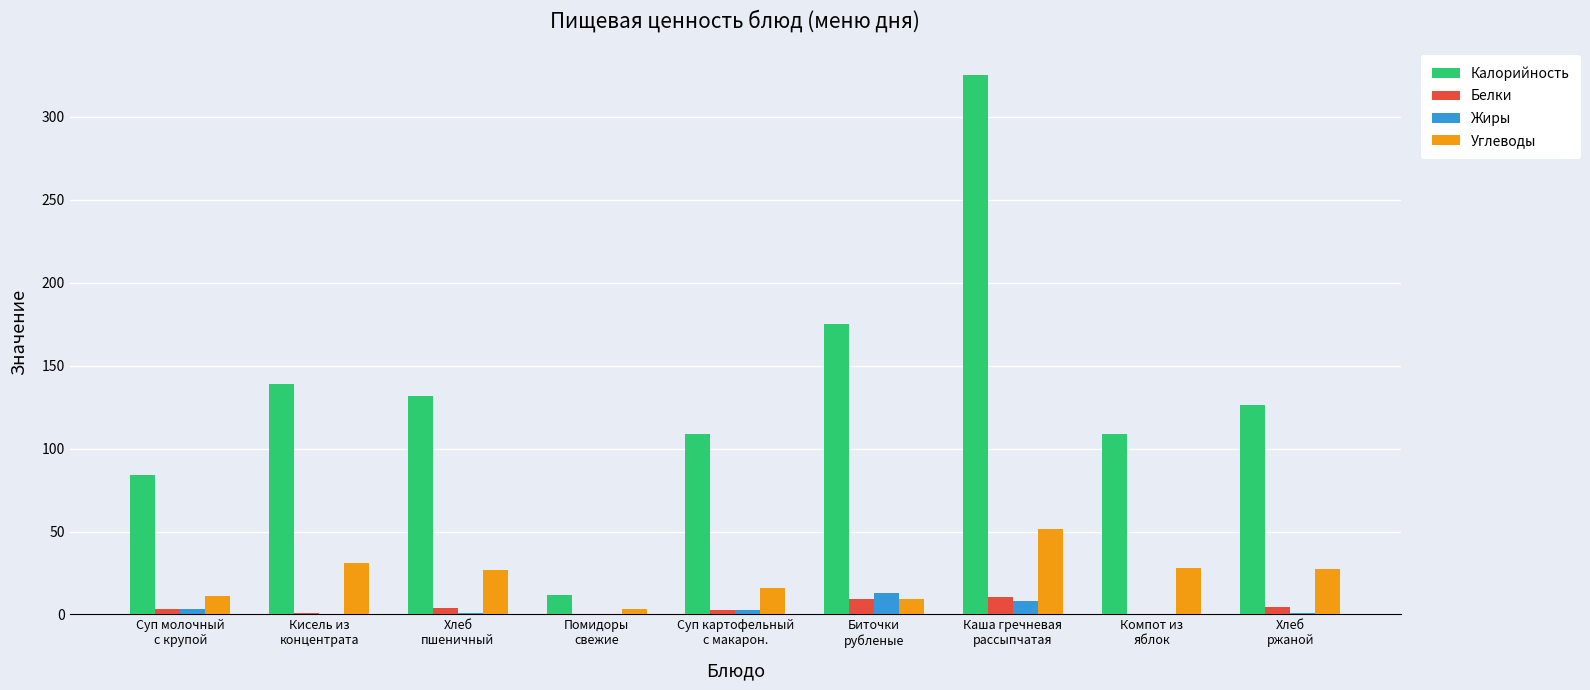

What is the sum of all Углеводы values?

204.2